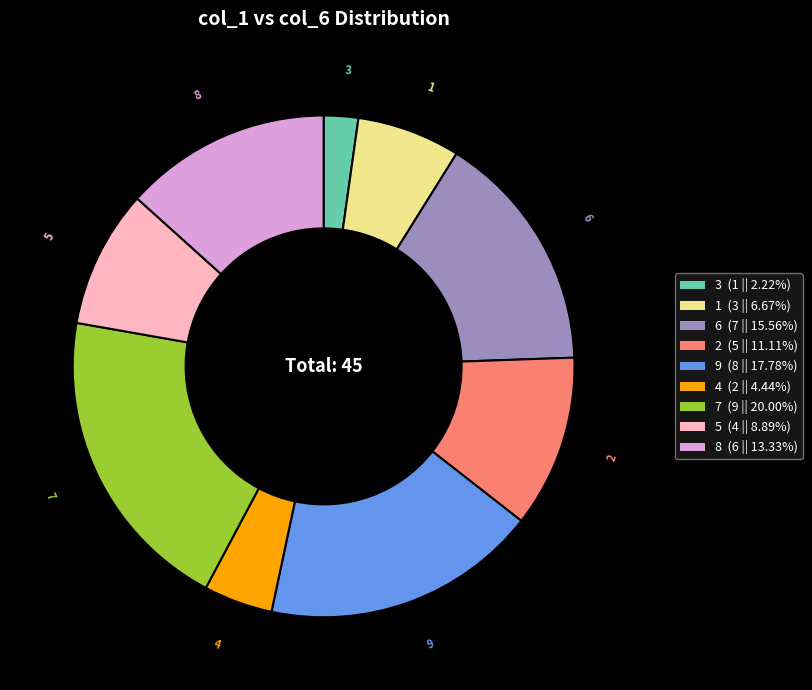

Count the number of slices in the pie.

9